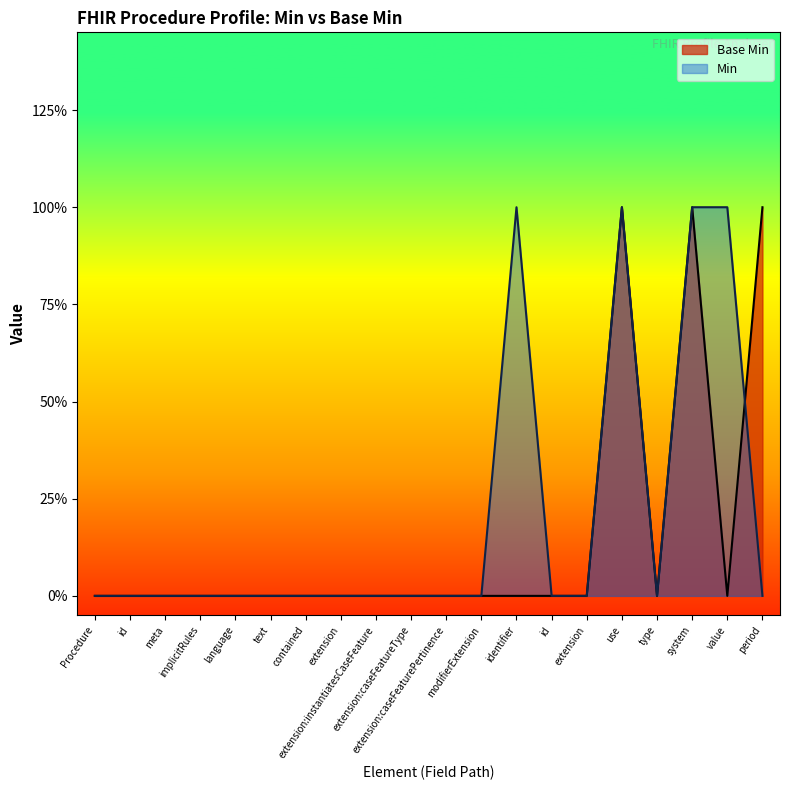

How many values are above zero?

3